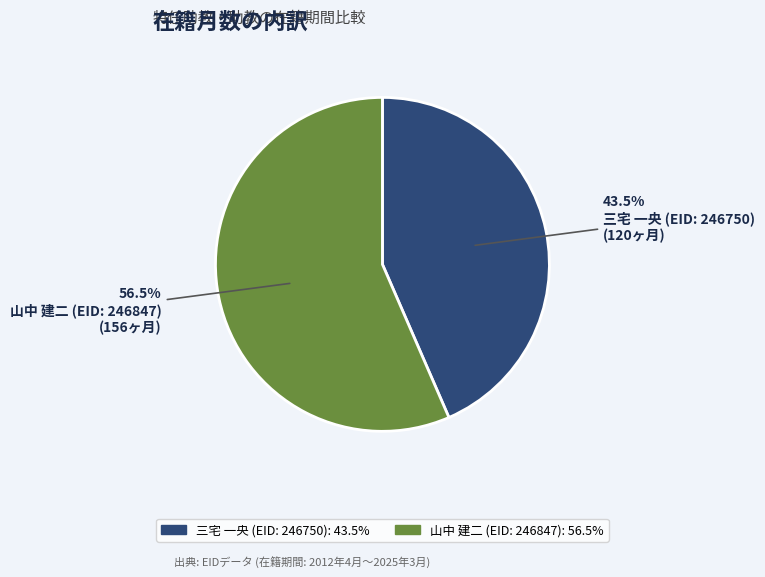

Which has a higher value, 山中 建二 (EID: 246847) or 三宅 一央 (EID: 246750)?

山中 建二 (EID: 246847)